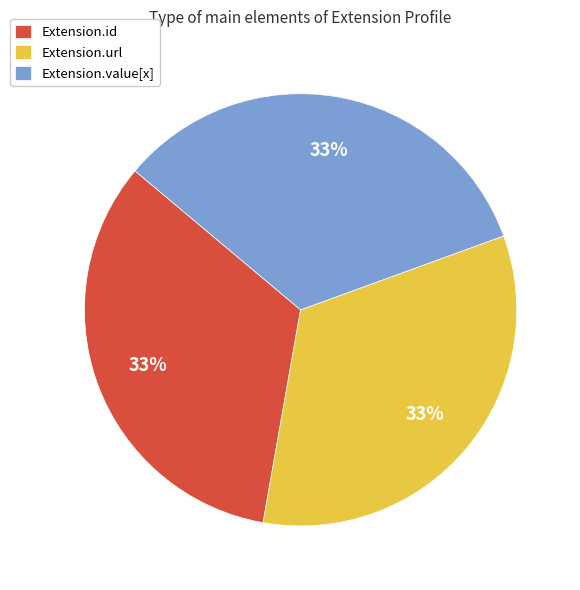

Do Extension.value[x] and Extension.url together represent more than half of the pie?

Yes